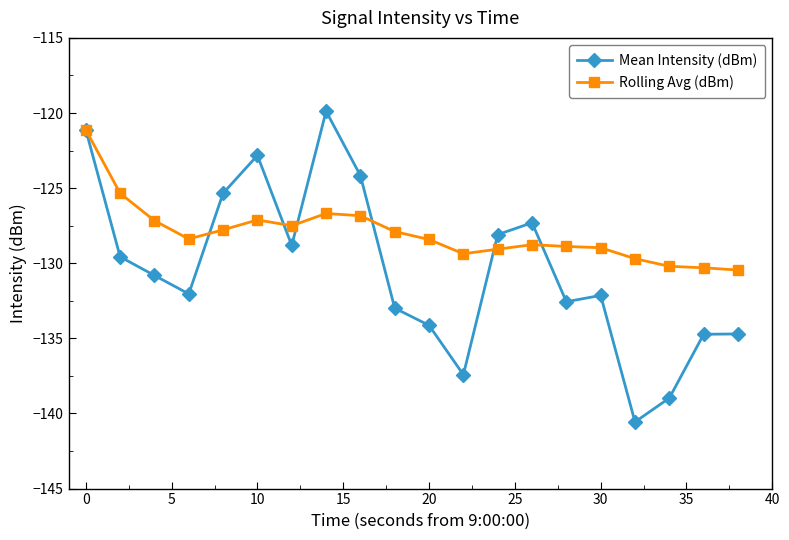

What is the lowest value of the Rolling Avg (dBm) series?

-130.5